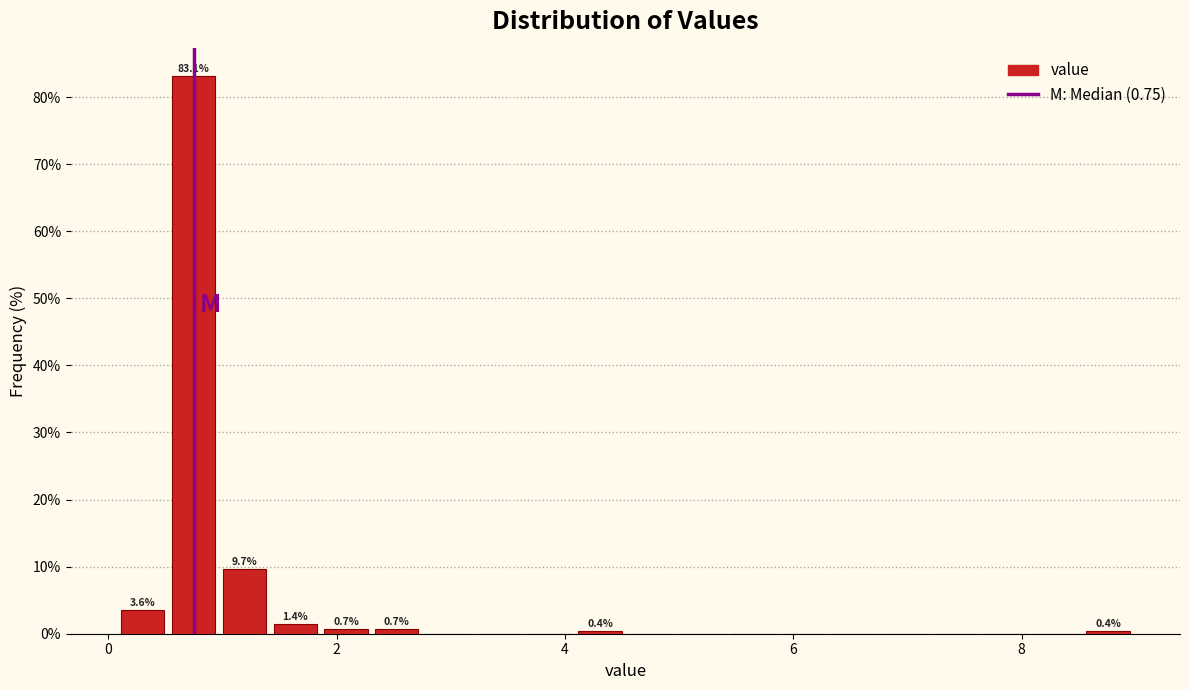

Read against the x-axis, roughly where is the centre of the tallest bar?

0.8